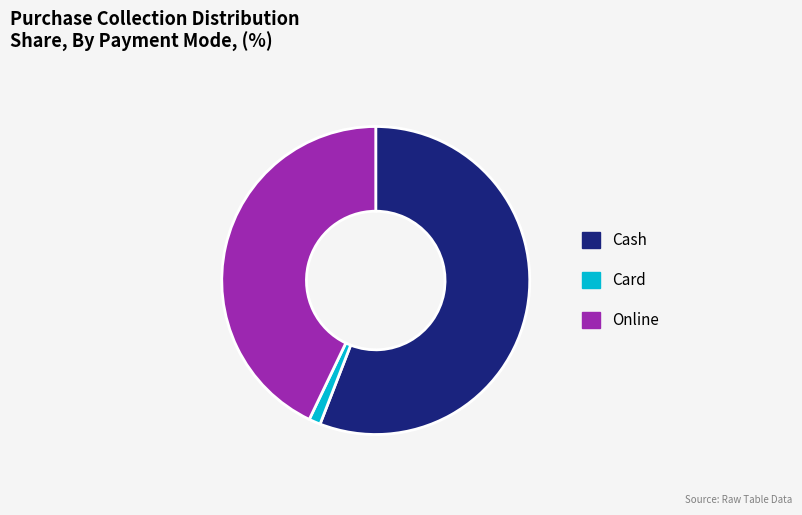

Which has a higher value, Card or Online?

Online